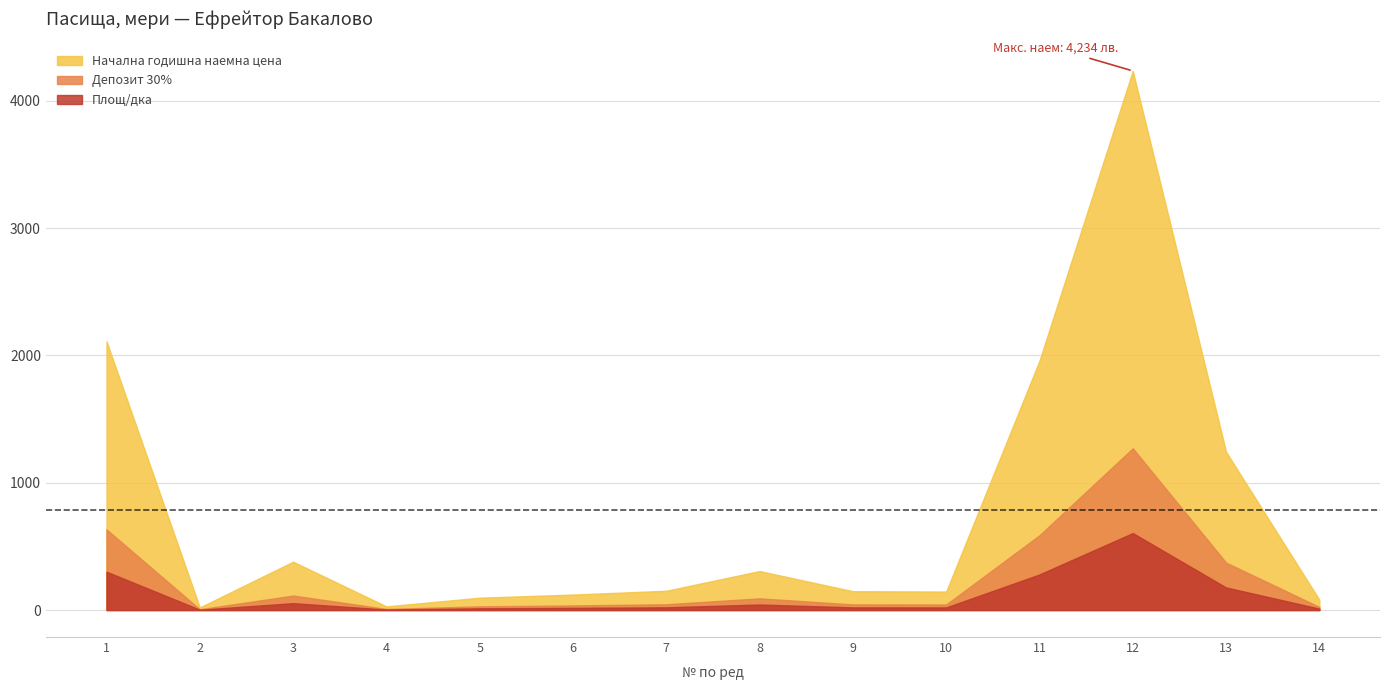

In Начална годишна наемна цена, how many points are higher than both neighbors (excluding endpoints)?

3